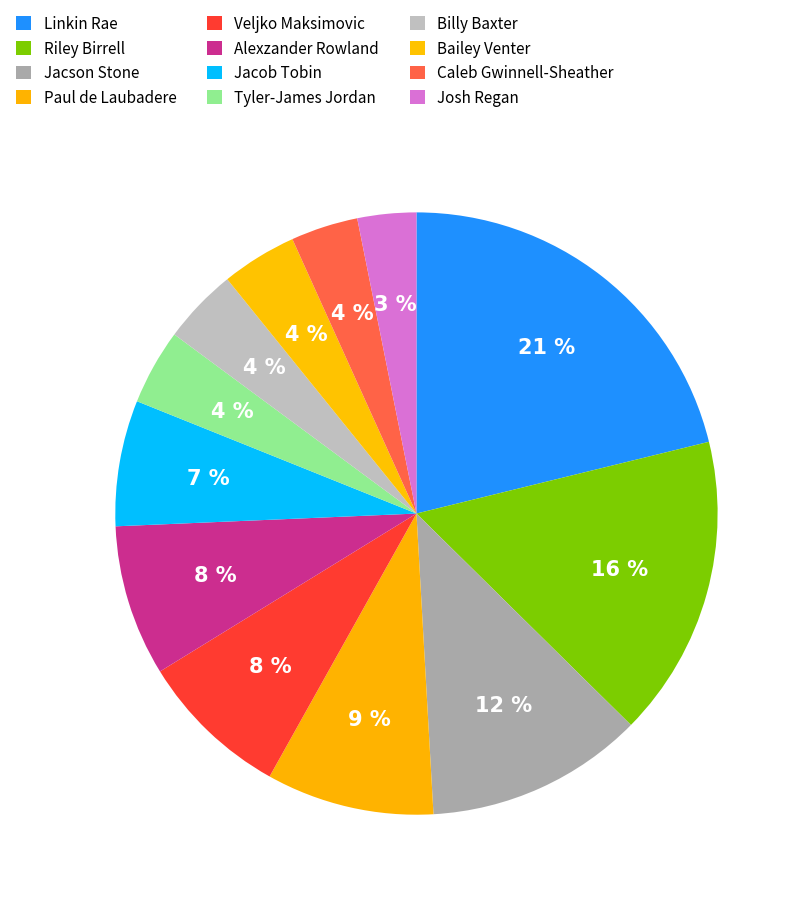

To the nearest percent, what is the difference between the largest and smallest slice percentages?

18%